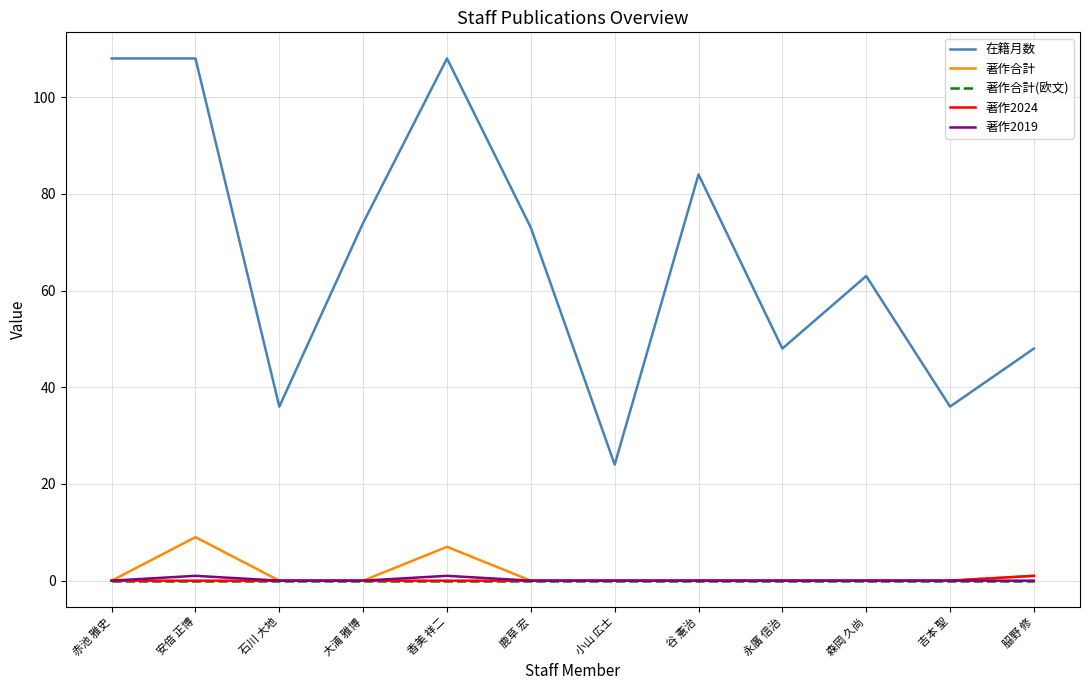

What are all the series names shown in the legend?

在籍月数, 著作合計, 著作合計(欧文), 著作2024, 著作2019